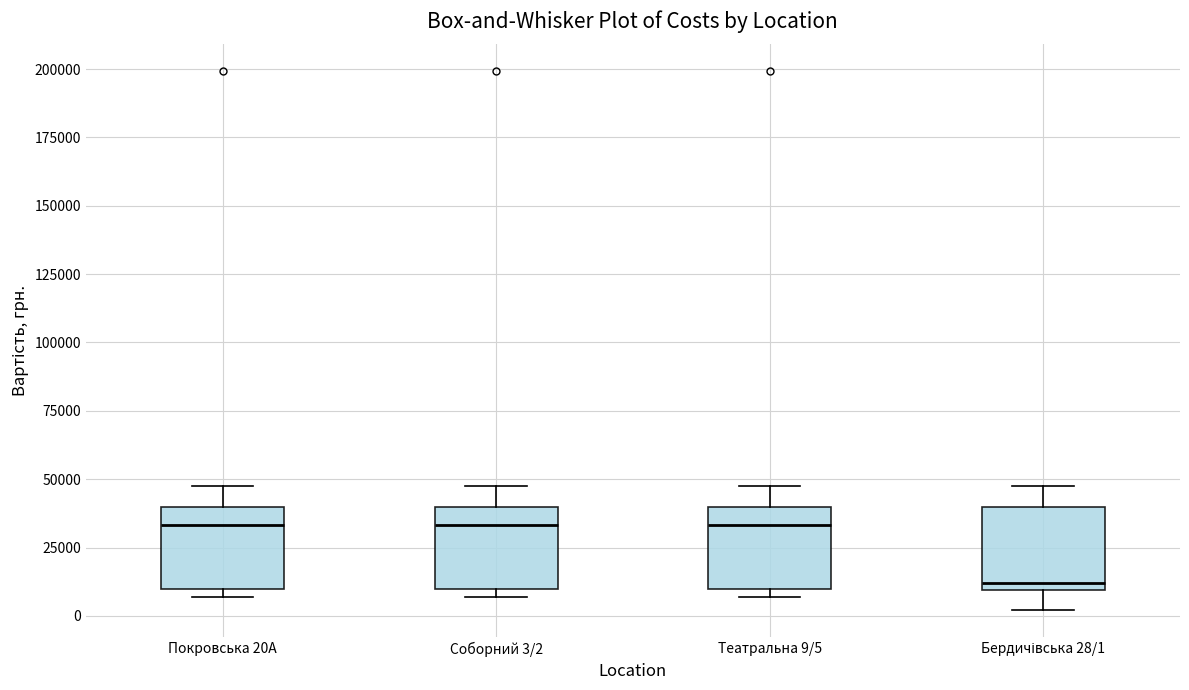

Where is the lower edge of the box for Покровська 20А on the y-axis? The values are not printed on the chart, so give them approximately, as read against the axis.

10000